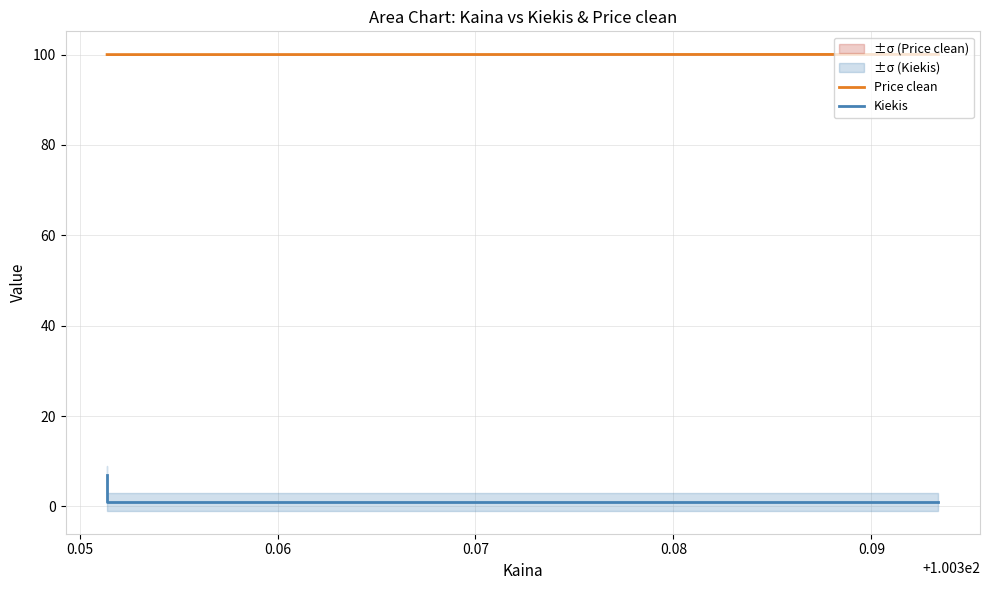

Which series has the widest spread of values?

Kiekis